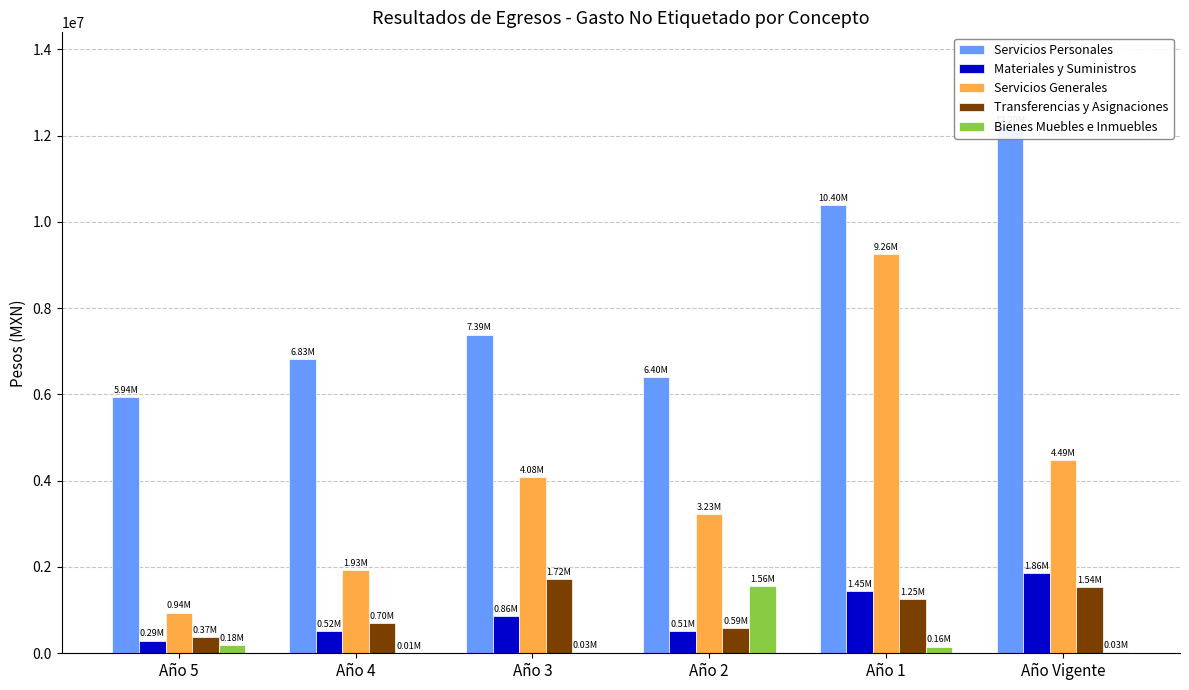

Reading left to right, what are all the values shown in this chart?

Servicios Personales: 5937075.2	6825356.2	7389462.9	6396837.9	10395069.2	12198285.9
Materiales y Suministros: 294849.2	519308.5	864320.2	510078.3	1450455.1	1860798.0
Servicios Generales: 942058.3	1932798.2	4076175.4	3234321.6	9257107.3	4487336.0
Transferencias y Asignaciones: 369898.5	700642.9	1721716.4	592024.9	1250398.0	1537500.0
Bienes Muebles e Inmuebles: 182229.1	8000.0	32069.6	1557451.4	155592.5	25000.0